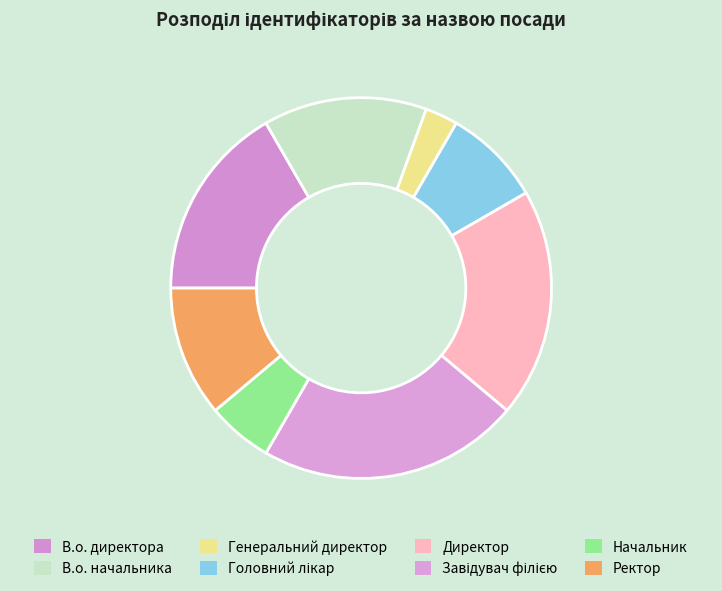

Which category has the biggest portion of the pie?

Завідувач філією